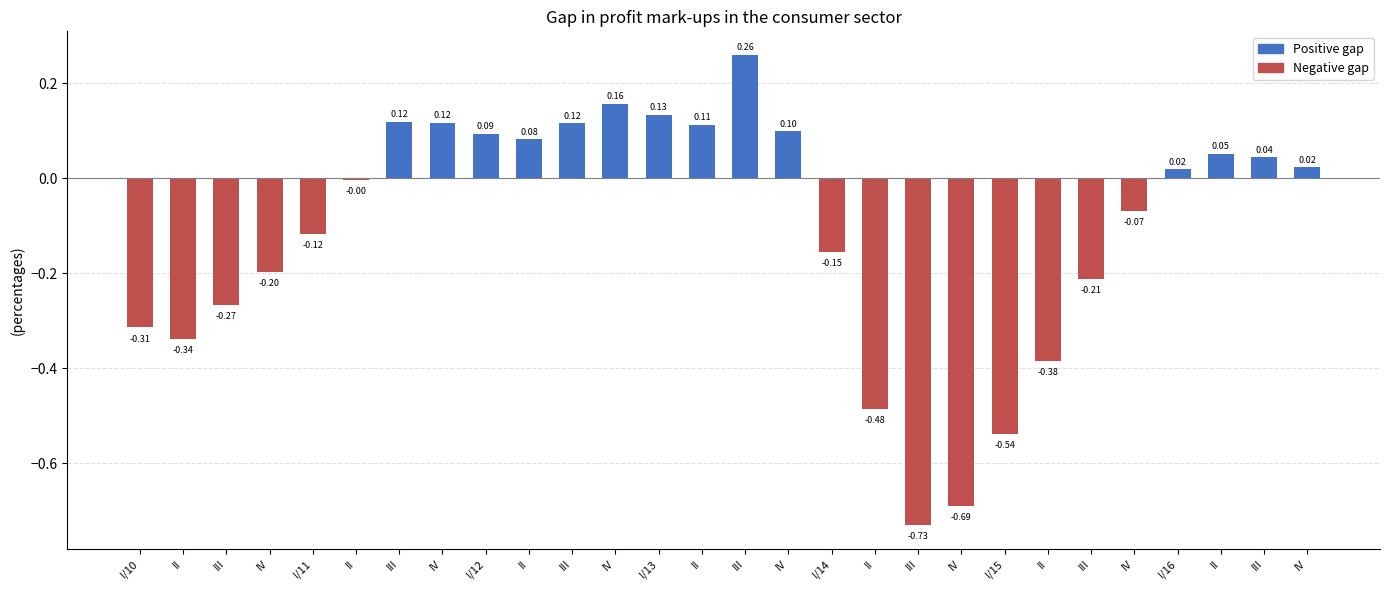

What is the sum of all values?

-3.1